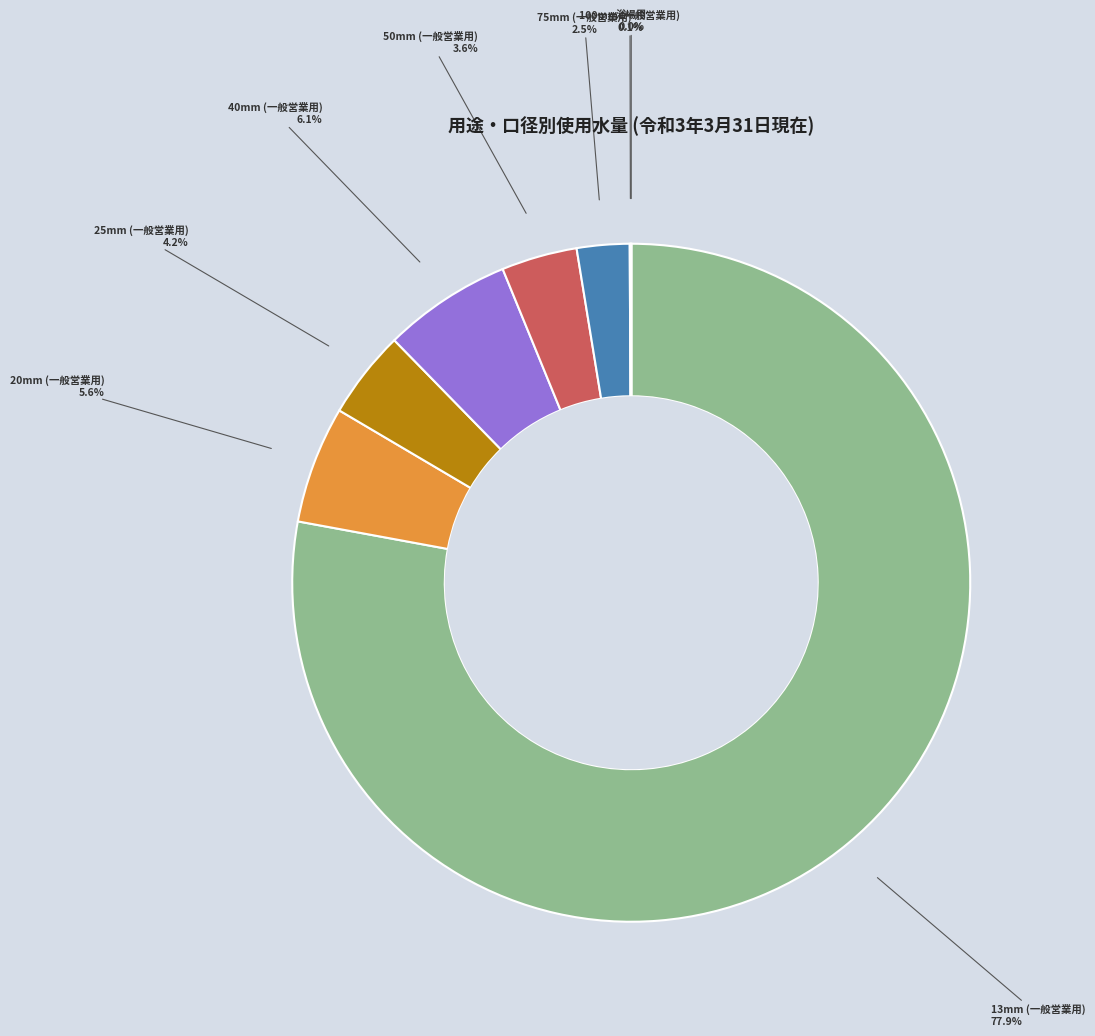

Is there a majority slice in this chart?

Yes